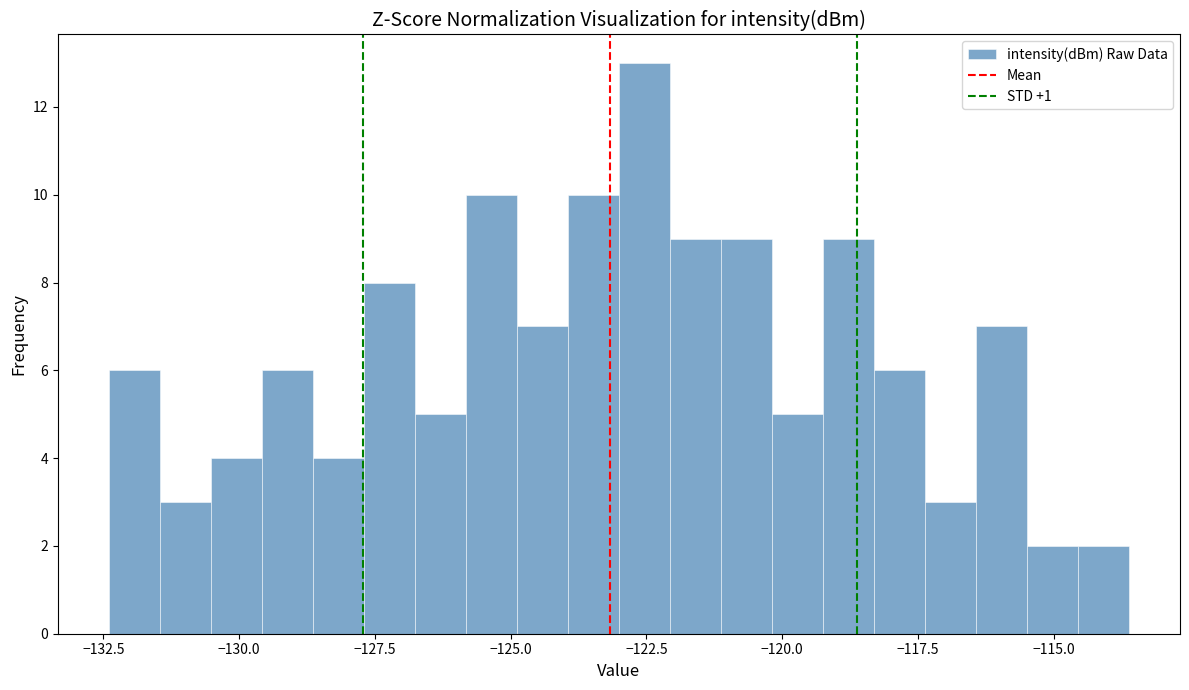

Read against the x-axis, roughly where is the centre of the tallest bar?

-122.5